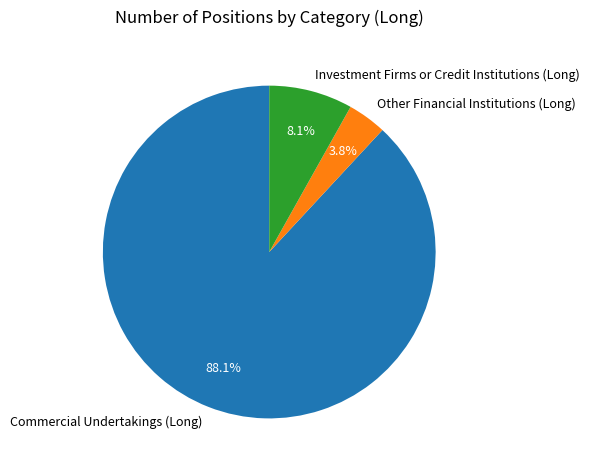

How many segments does this pie chart have?

3